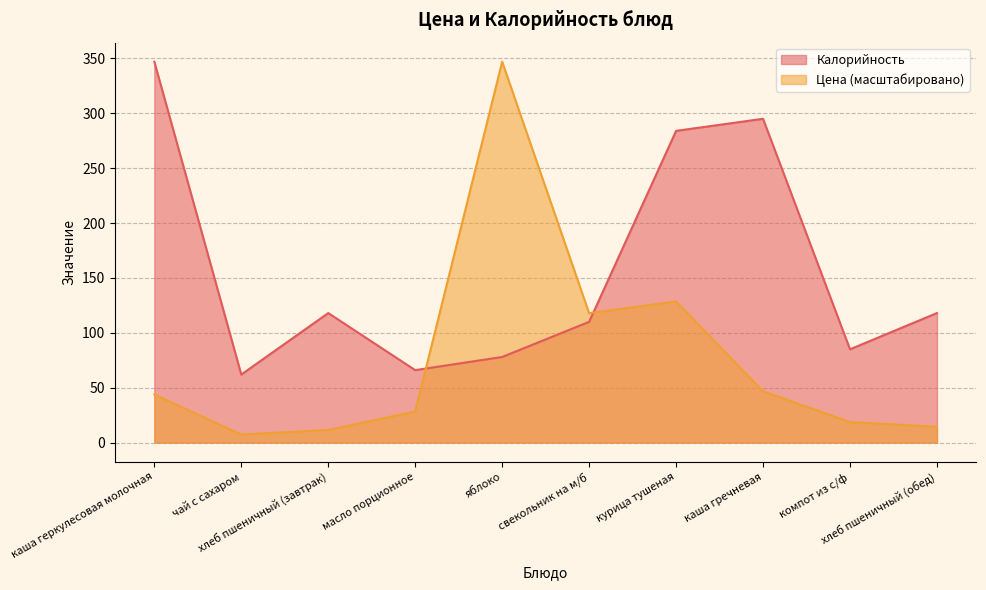

Which series has the widest spread of values?

Цена (масштабировано)